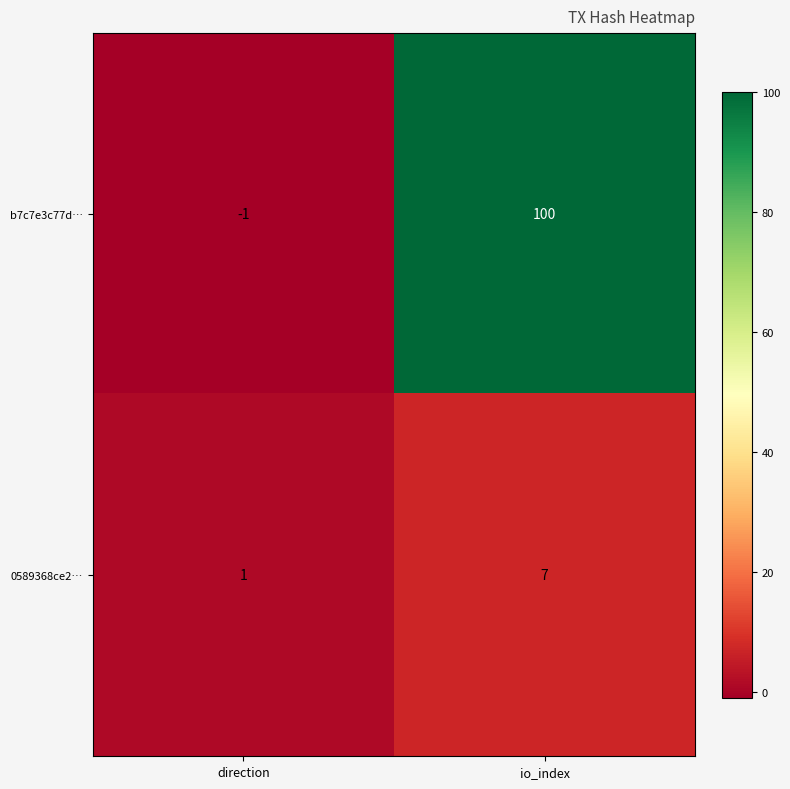

The value of 0589368ce2… at io_index is 2. True or false?

False